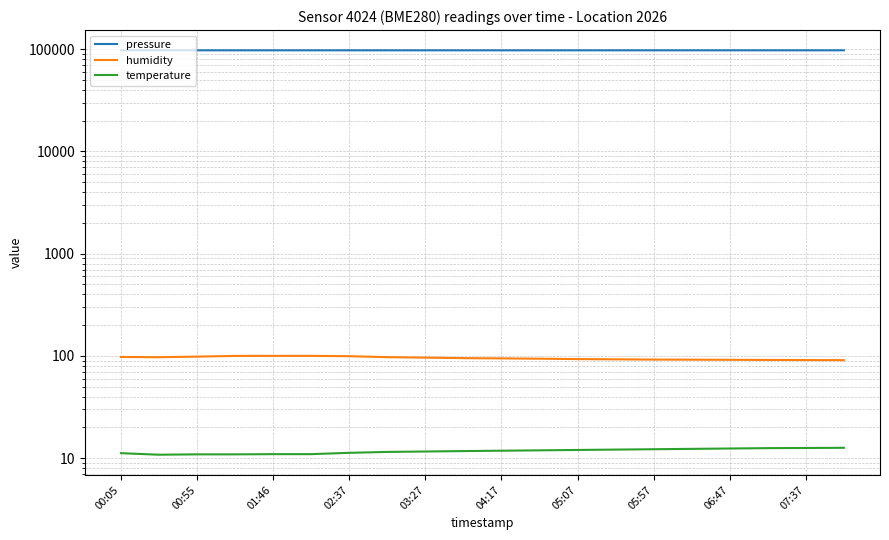

What is the label of the 4th point from the left?

02:37